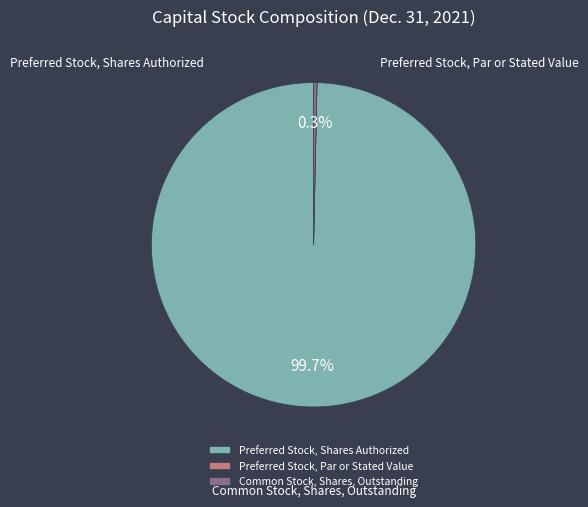

What is the largest slice in the pie chart?

Preferred Stock, Shares Authorized